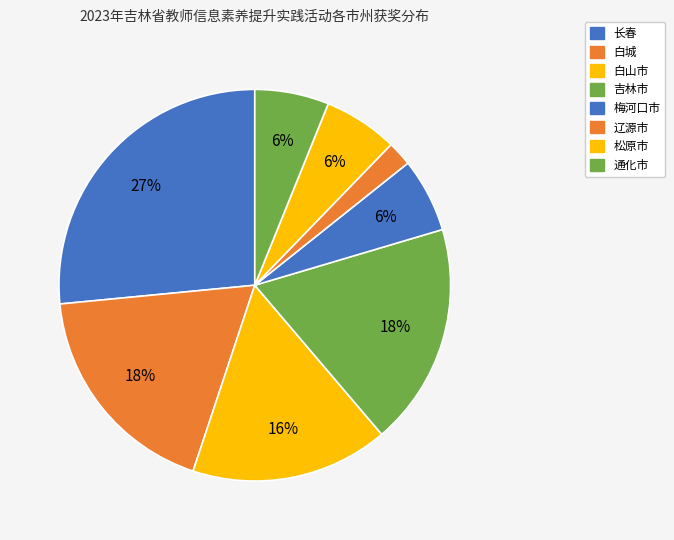

Count the number of slices in the pie.

8